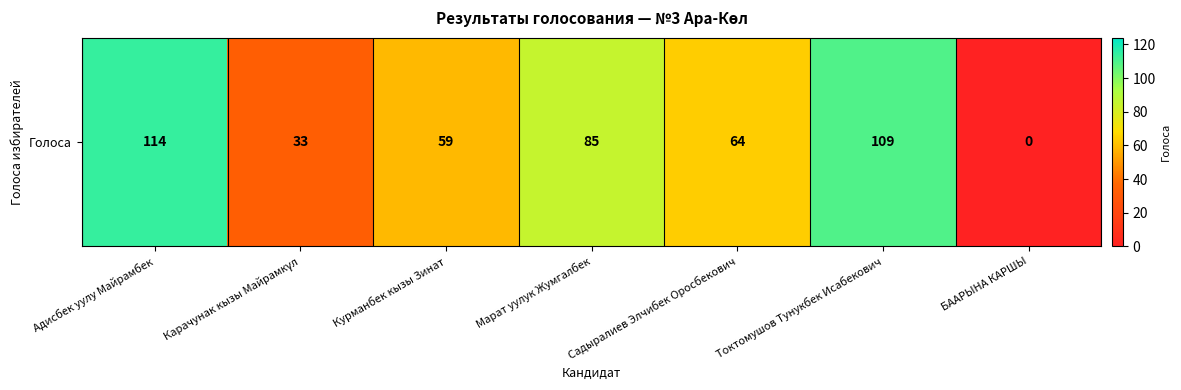

Which category has the highest value across all series?

Адисбек уулу Майрамбек